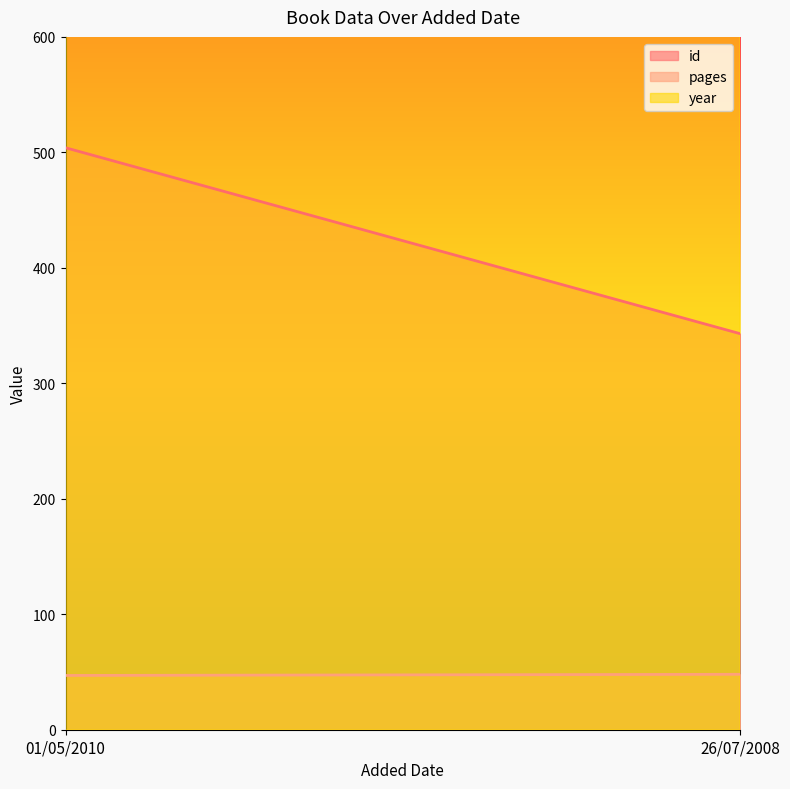

What is the total value across all series at 26/07/2008?

2395